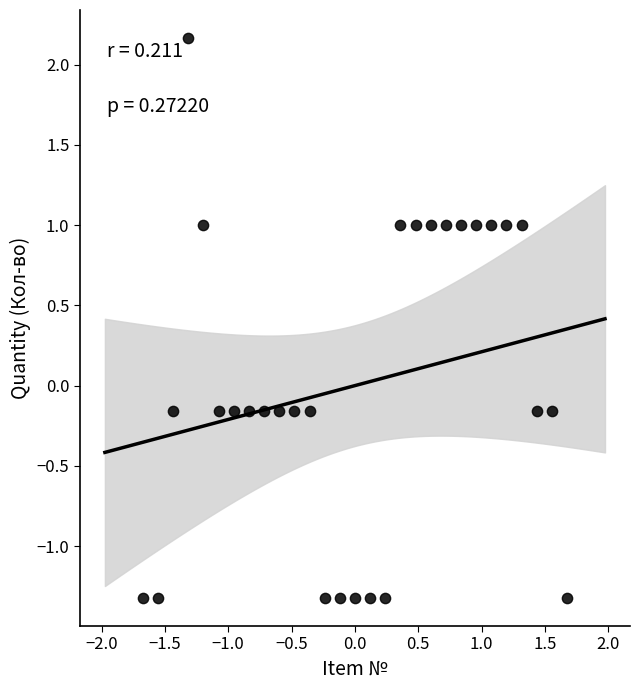

What is the range of X values (max minus min)?

3.3